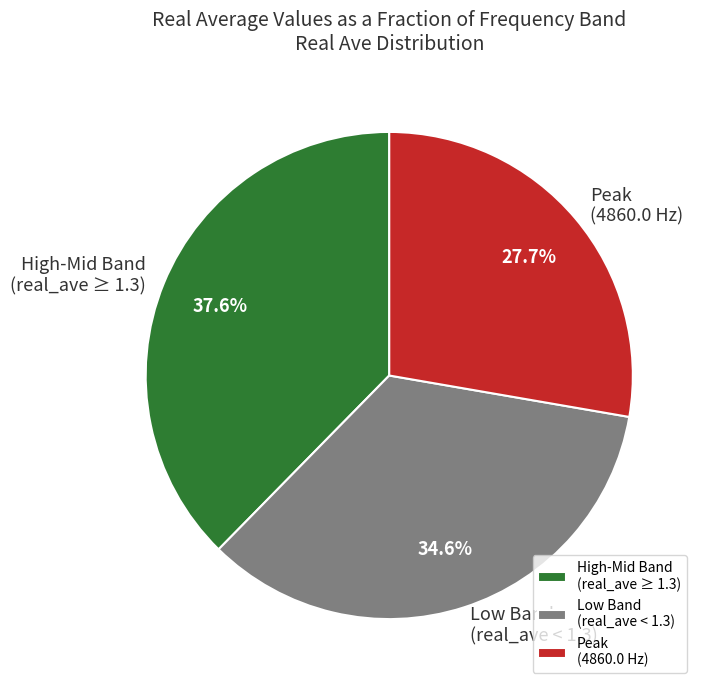

To the nearest percent, what is the difference between the largest and smallest slice percentages?

10%